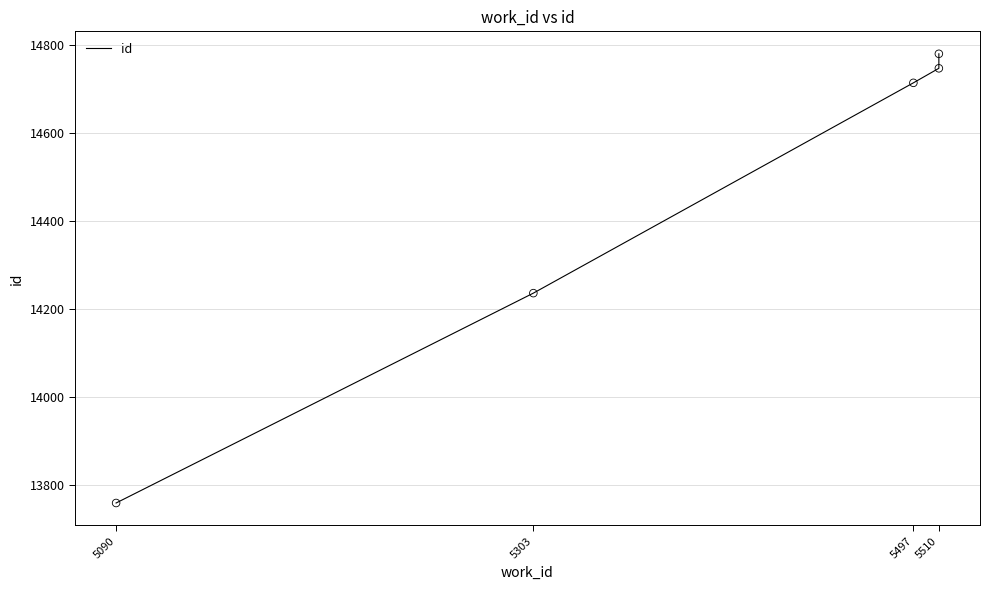

What is the change in value from 5090 to 5510?

+988